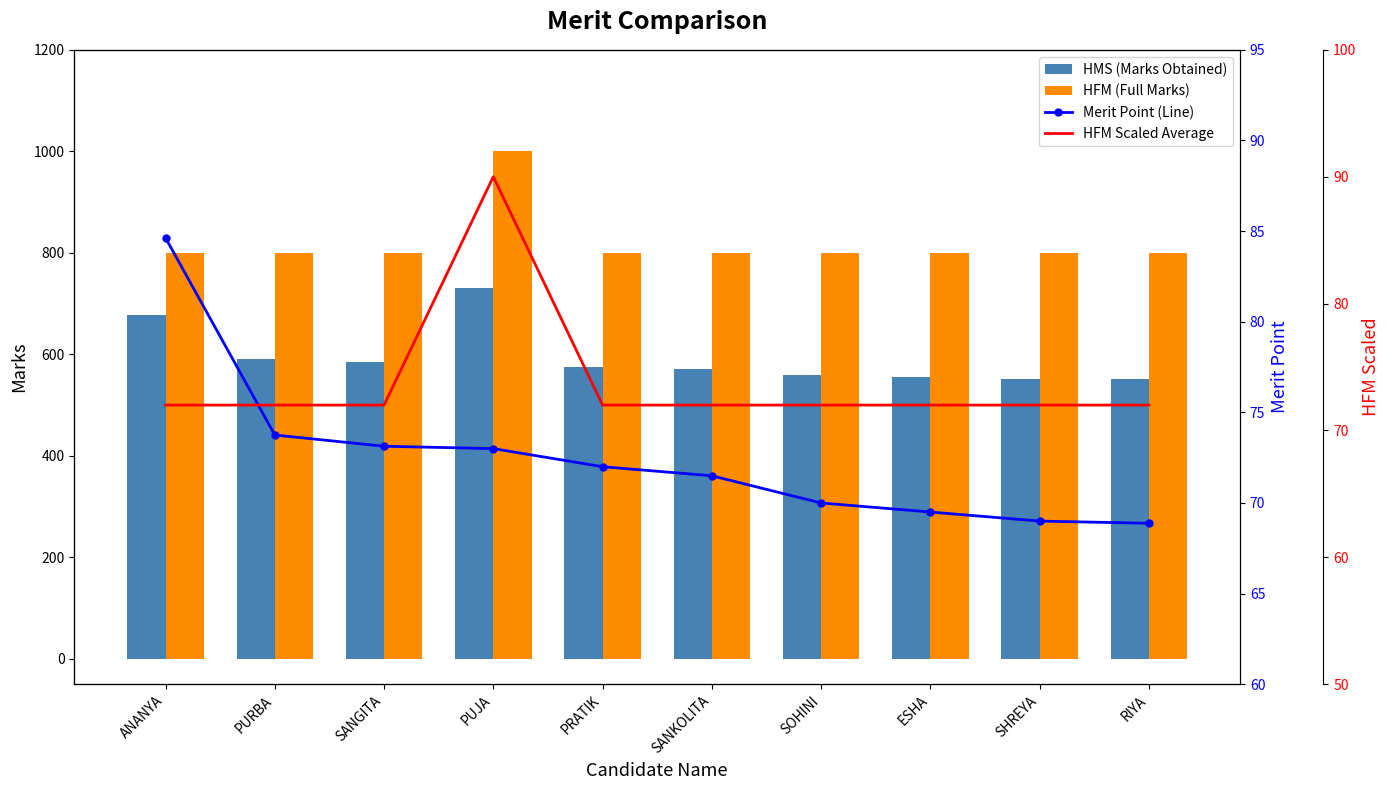

Which series changed the most between PUJA and SHREYA?

HFM (Full Marks)